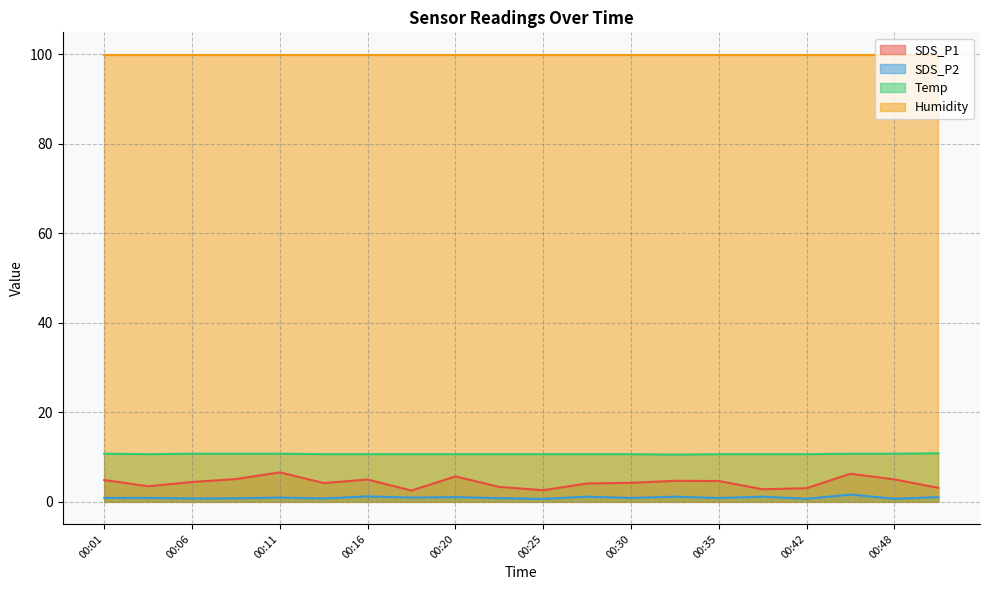

List the labels in order of SDS_P1 value, largest first.

00:11, 00:45, 00:20, 00:08, 00:48, 00:16, 00:01, 00:33, 00:35, 00:06, 00:30, 00:13, 00:28, 00:03, 00:23, 00:50, 00:42, 00:37, 00:25, 00:18